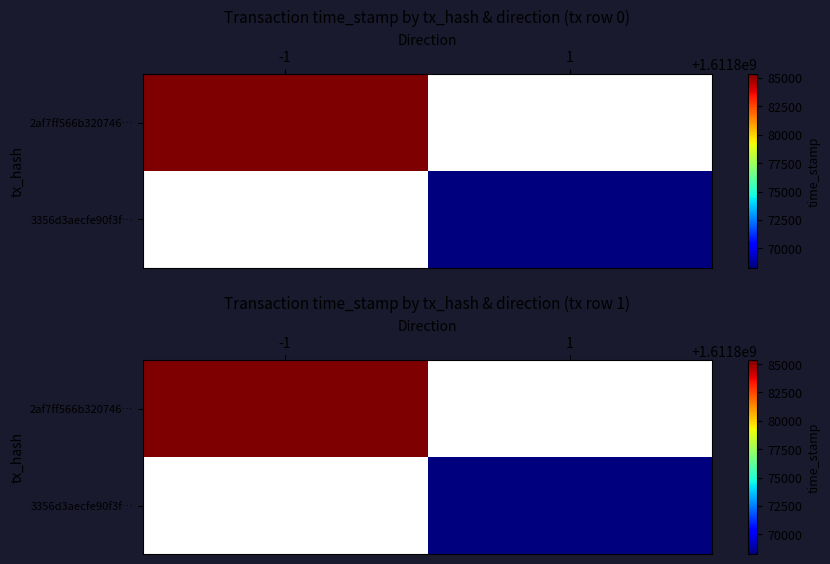

Is the value of 3356d3aecfe90f3f… at -1 greater than the value of 2af7ff566b320746… at -1?

No